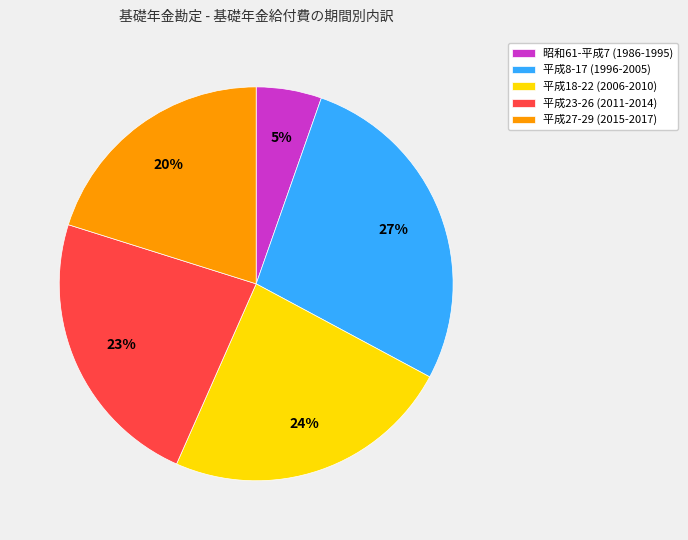

Count the number of slices in the pie.

5